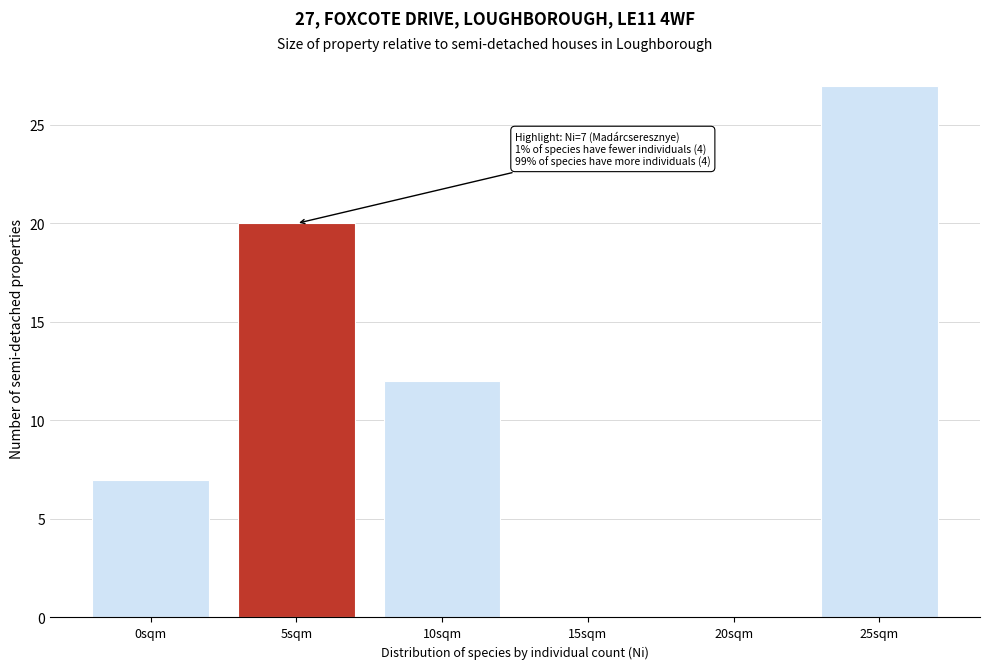

Reading left to right, transcribe all the data shown in this chart.

0sqm=7	5sqm=20	10sqm=12	15sqm=0	20sqm=0	25sqm=27